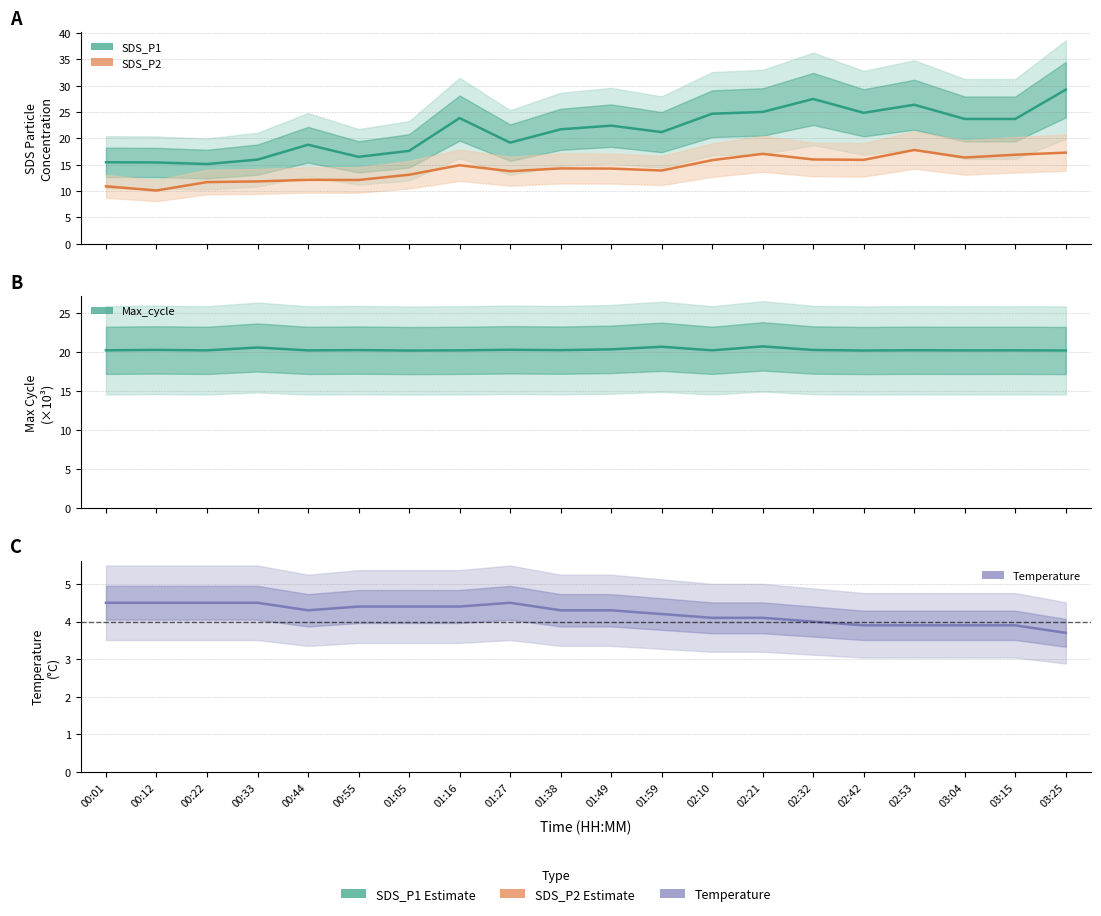

Count the number of data series in this chart.

4